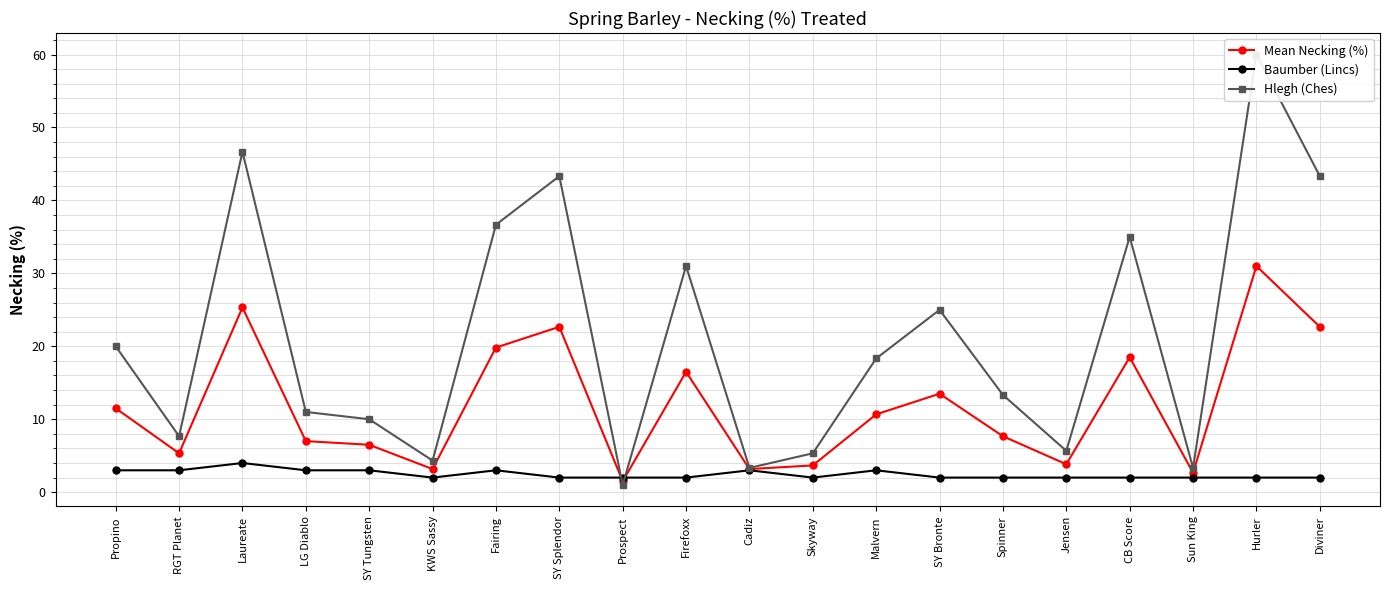

Where is the first local maximum for Baumber (Lincs)?

Laureate